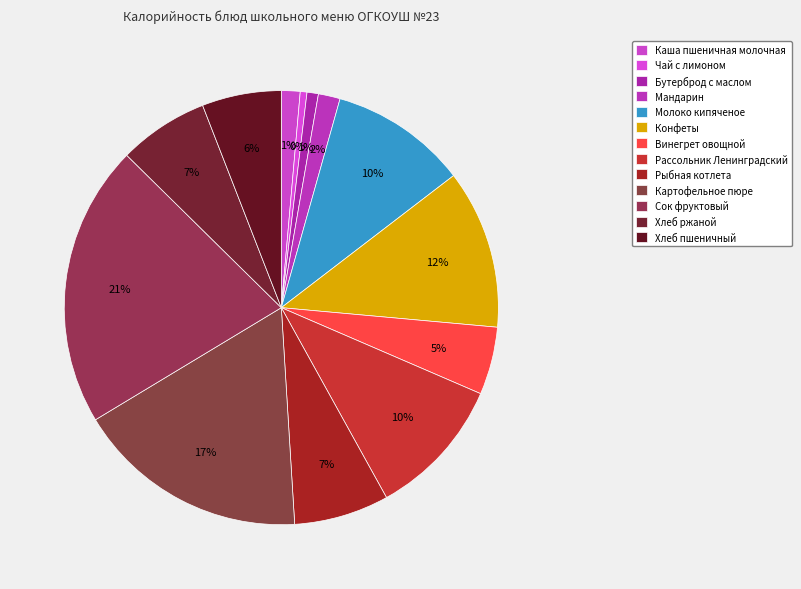

What is the ratio of the value at Рыбная котлета to the value at Каша пшеничная молочная?

5.1